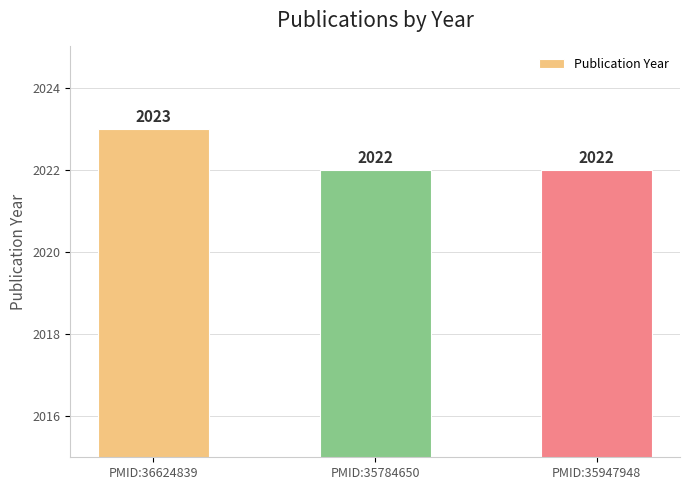

Between PMID:35947948 and PMID:36624839, which is larger?

PMID:36624839